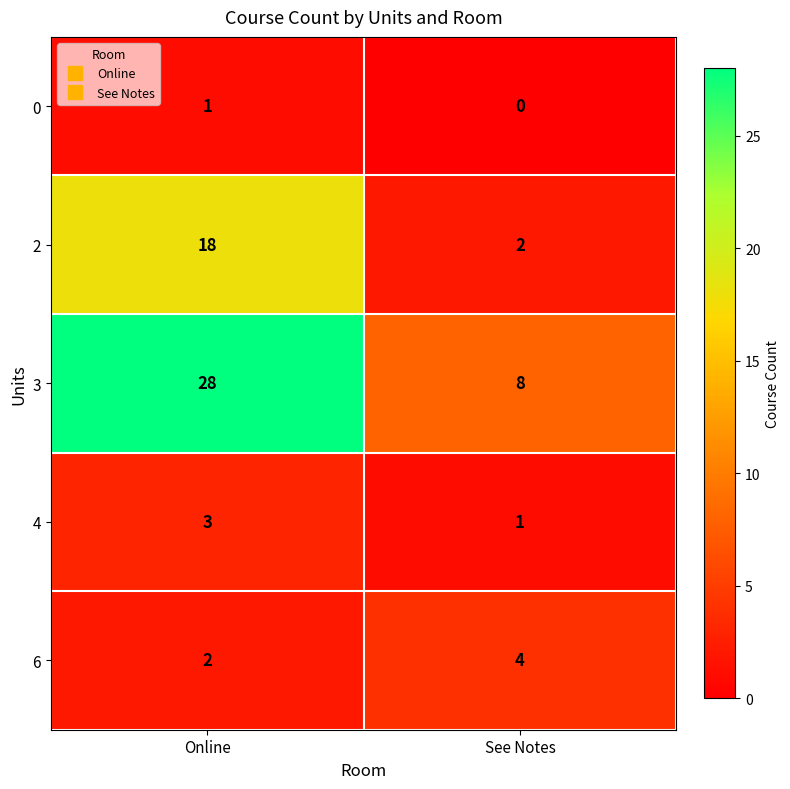

Rank the series by their maximum value, from highest to lowest.

3, 2, 6, 4, 0